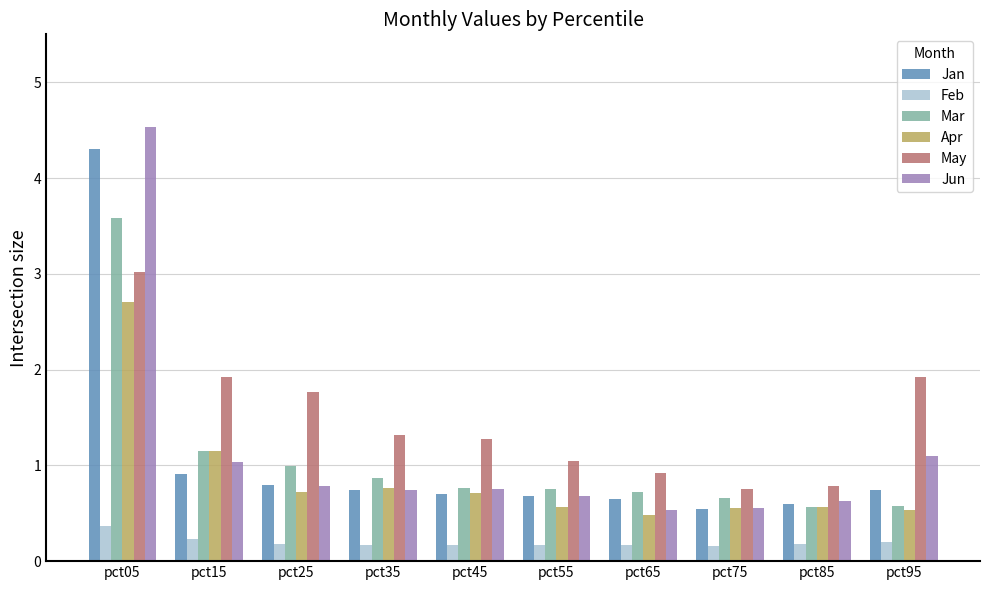

At which label is Jun closest to 2?

pct95